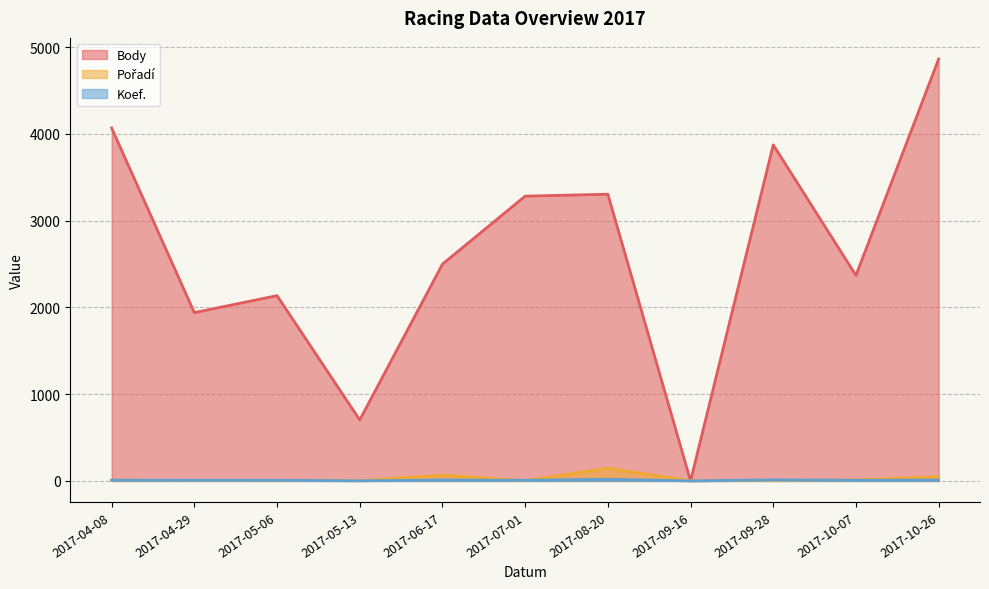

The value of Koef. at 2017-07-01 is 10. True or false?

False